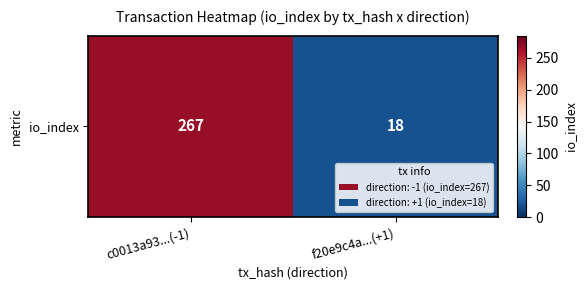

Reading left to right, list all the values displayed in this chart.

267	18